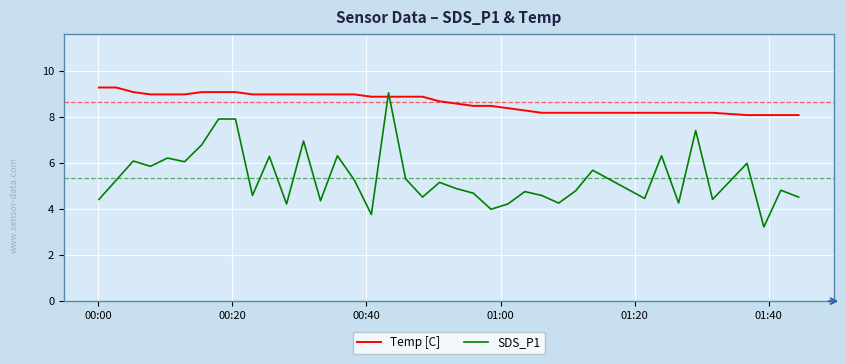

Rank the series by their average value, from highest to lowest.

Temp [C], SDS_P1